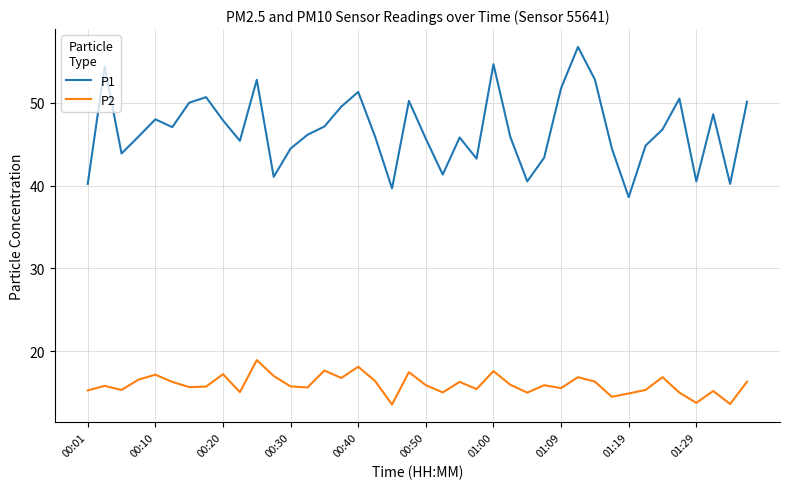

In P1, how many points are lower than both neighbors (excluding endpoints)?

11